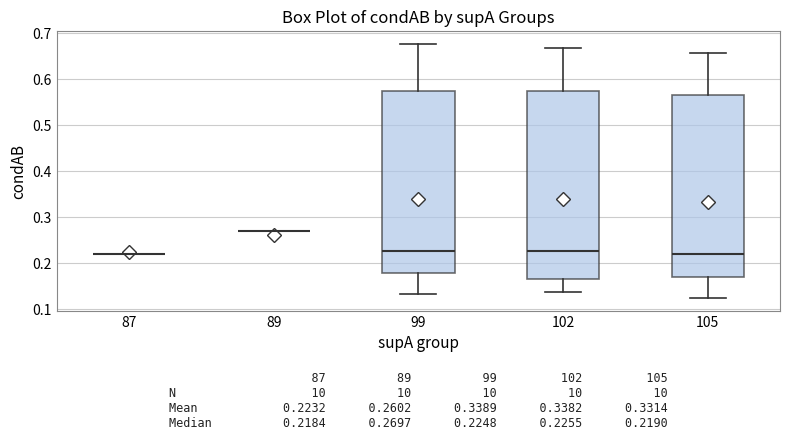

Which box is the tallest, from its lower edge to its upper edge?

102